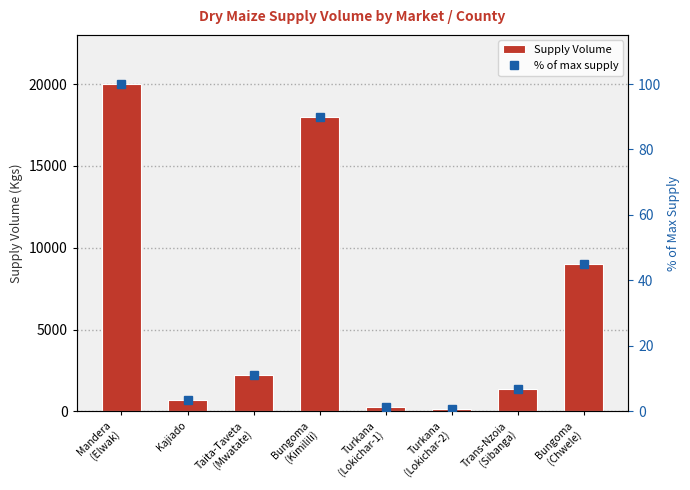

What is the sum of the % of max supply values at Kajiado and Mandera
(Elwak)?

103.6